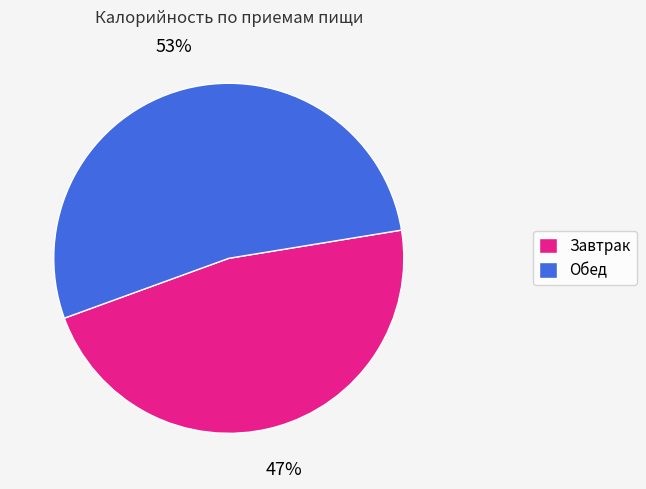

To the nearest percent, what is the combined percentage of Завтрак and Обед?

100%